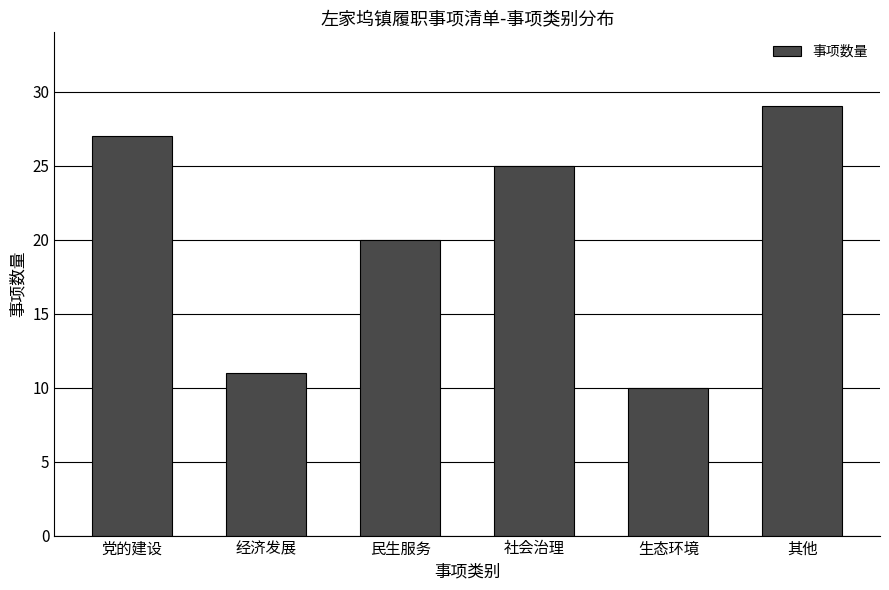

Reading left to right, what are all the values shown in this chart?

党的建设=27	经济发展=11	民生服务=20	社会治理=25	生态环境=10	其他=29